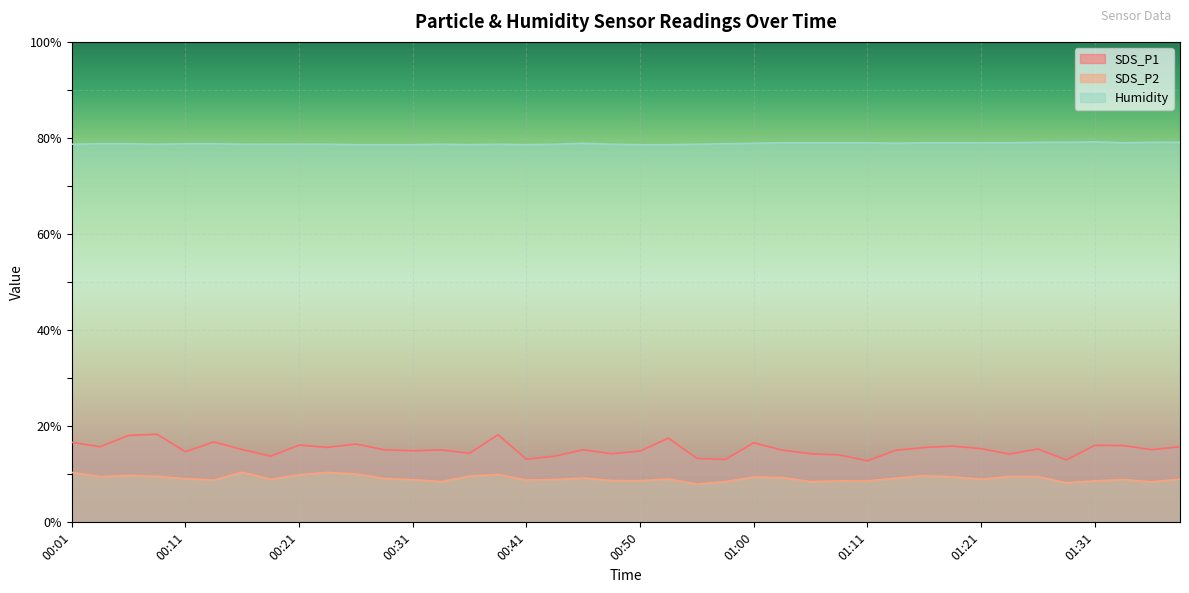

At 01:05, list the series in order from smallest to largest.

SDS_P2, SDS_P1, Humidity